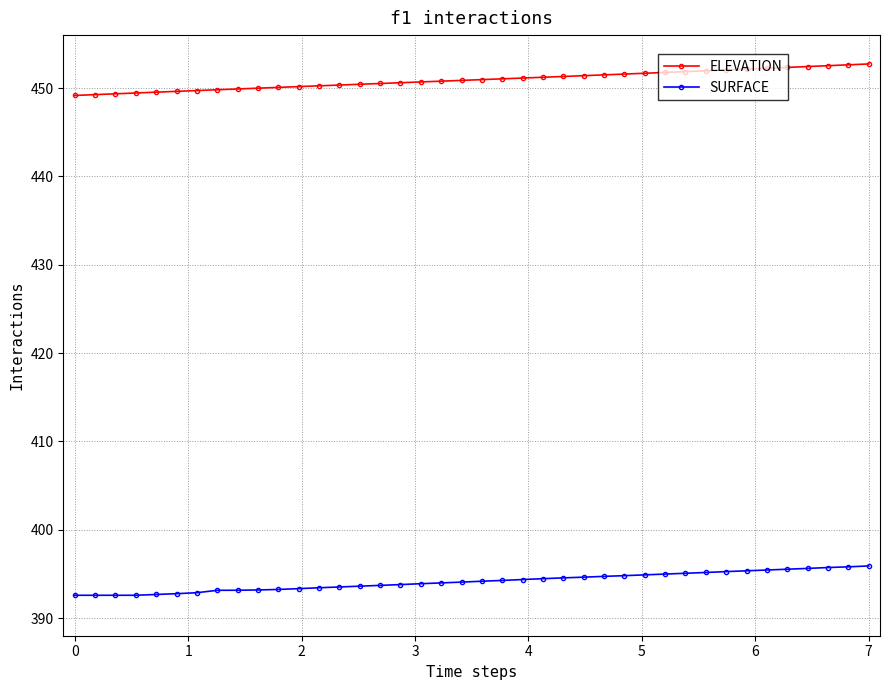

List the series in order of their peak value, lowest first.

SURFACE, ELEVATION